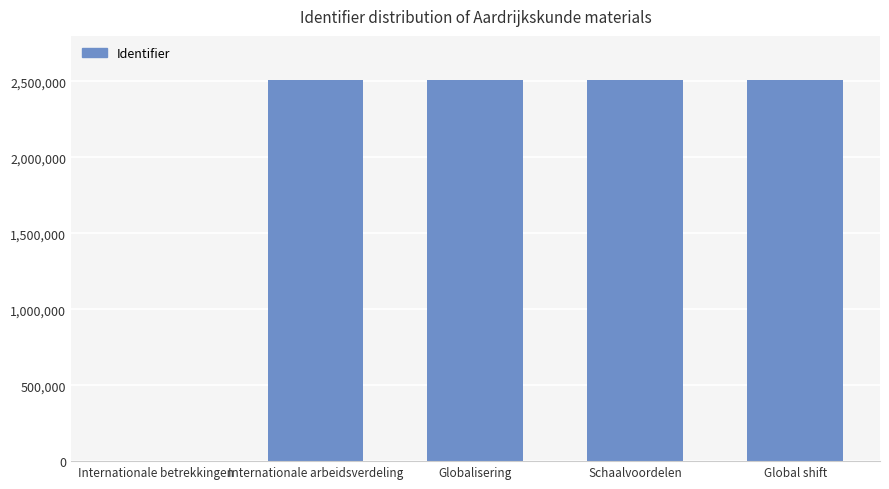

What is the maximum value shown in the chart?

2510893